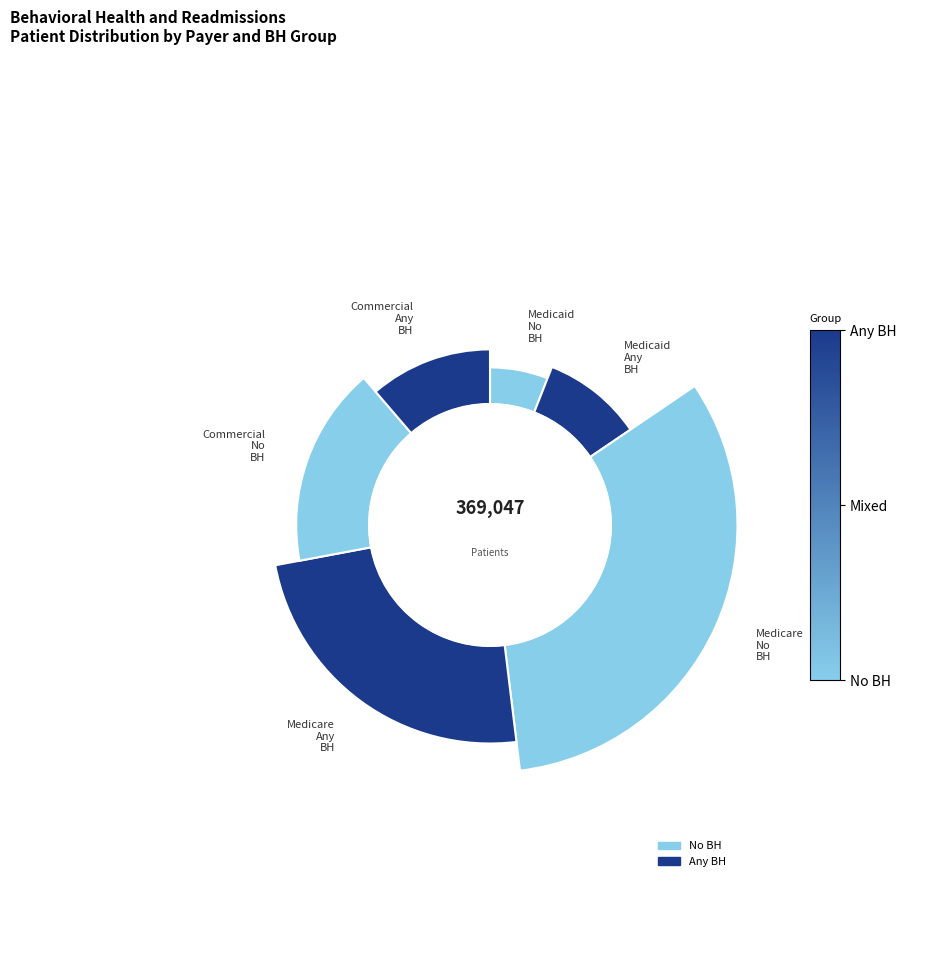

Approximately how many times larger is the value at Commercial Any BH compared to Commercial No BH?

0.7